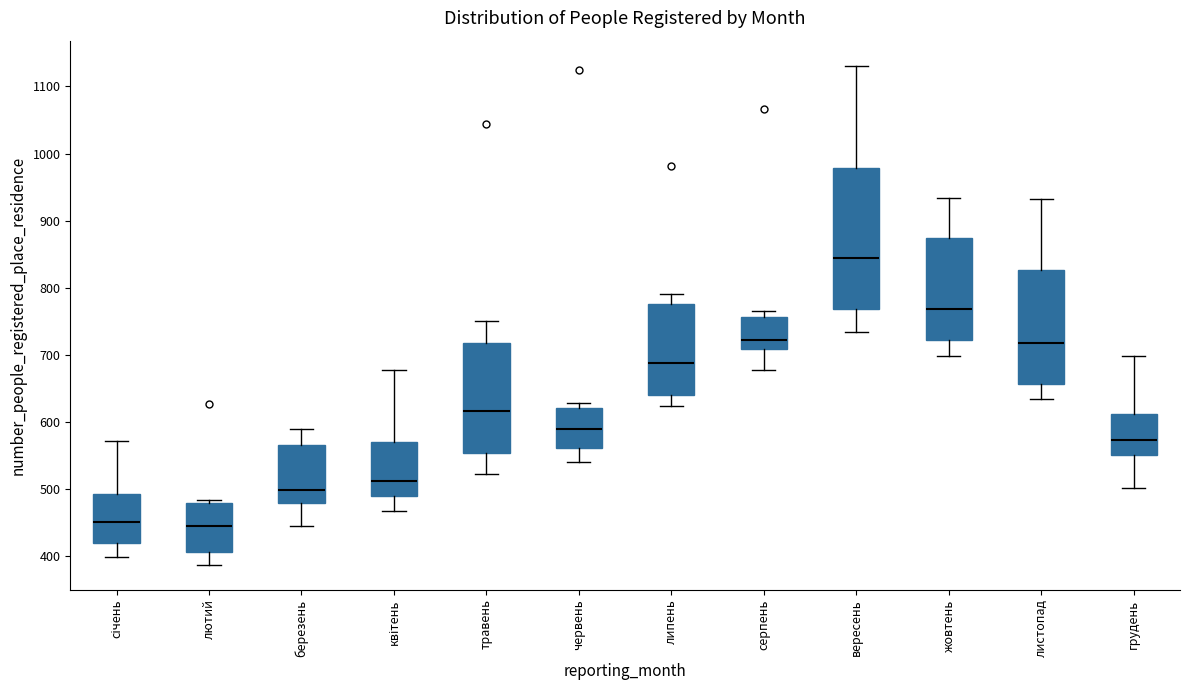

Which box is the tallest, from its lower edge to its upper edge?

вересень